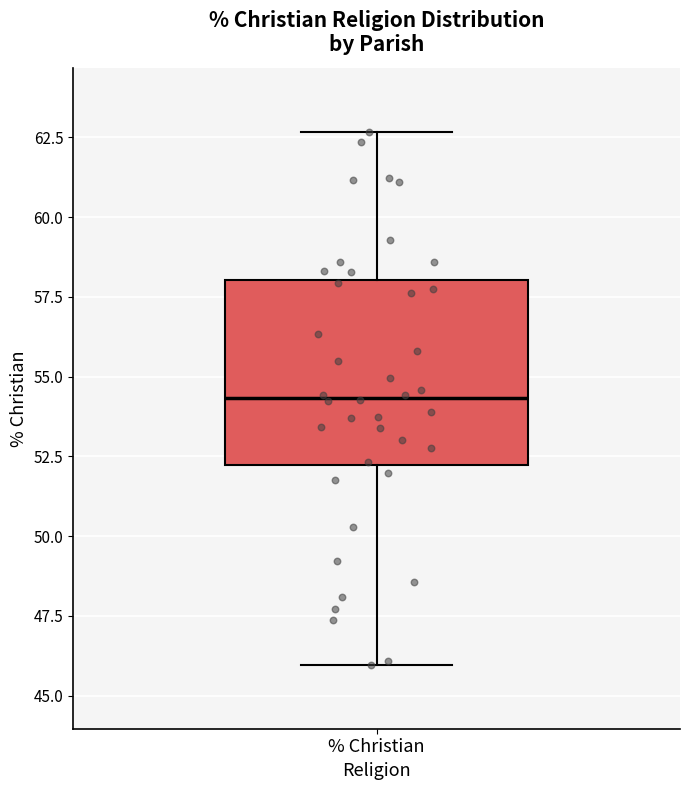

Where does the lower whisker of the box for % Christian end on the y-axis? The values are not printed on the chart, so give them approximately, as read against the axis.

46.0